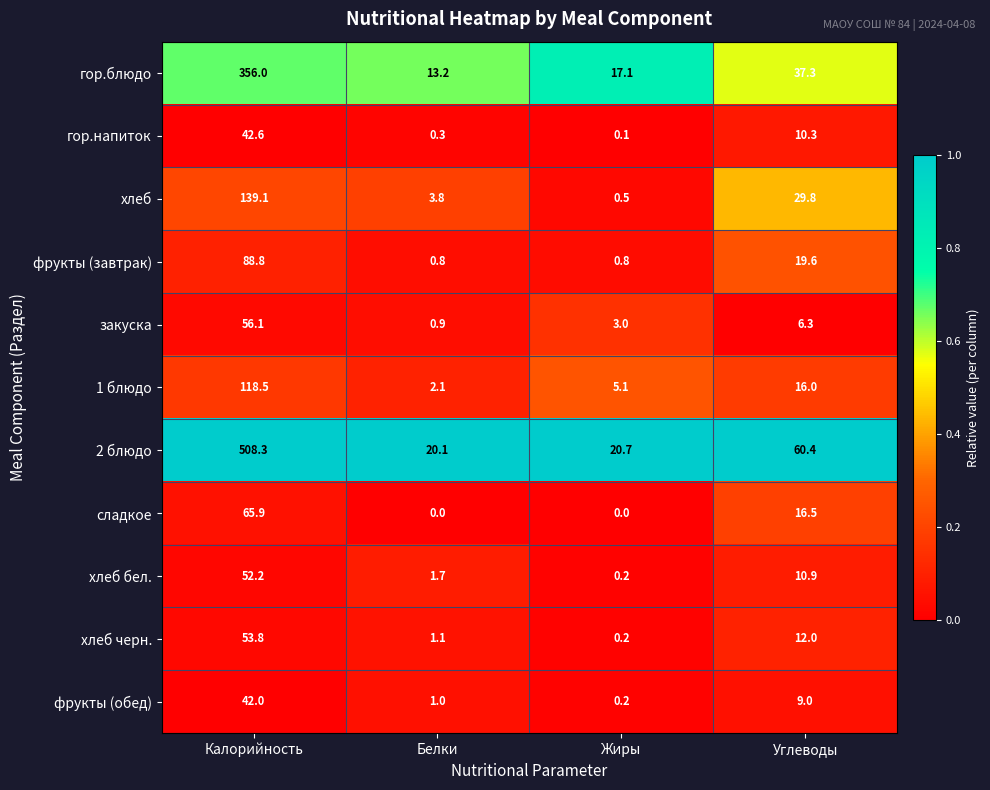

What is the difference between the second highest and second lowest values in the хлеб черн. series?

10.9